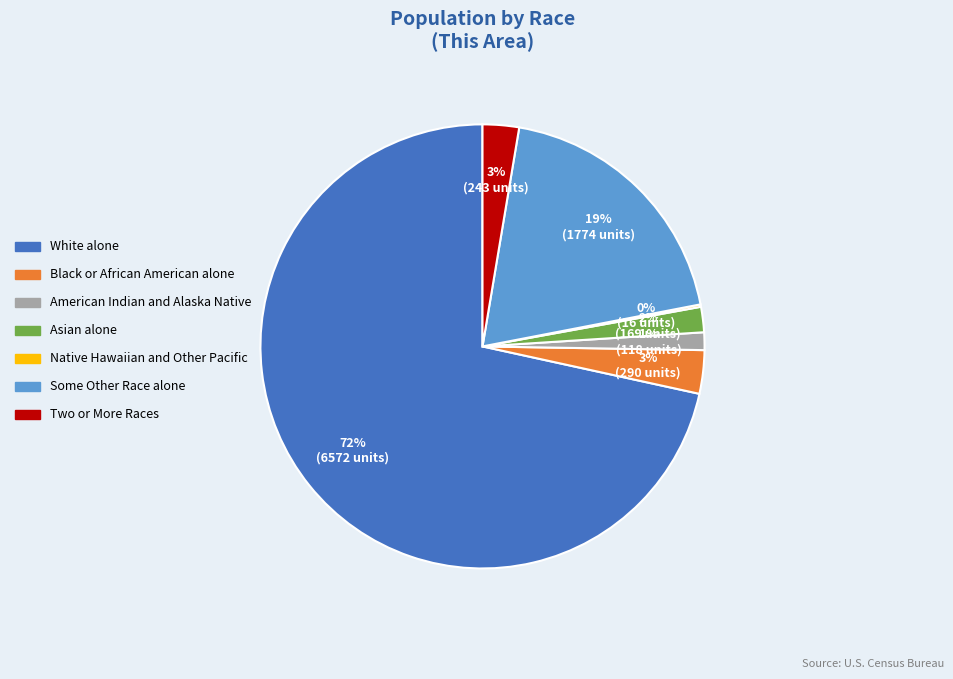

Do Black or African American alone and Asian alone together represent more than half of the pie?

No